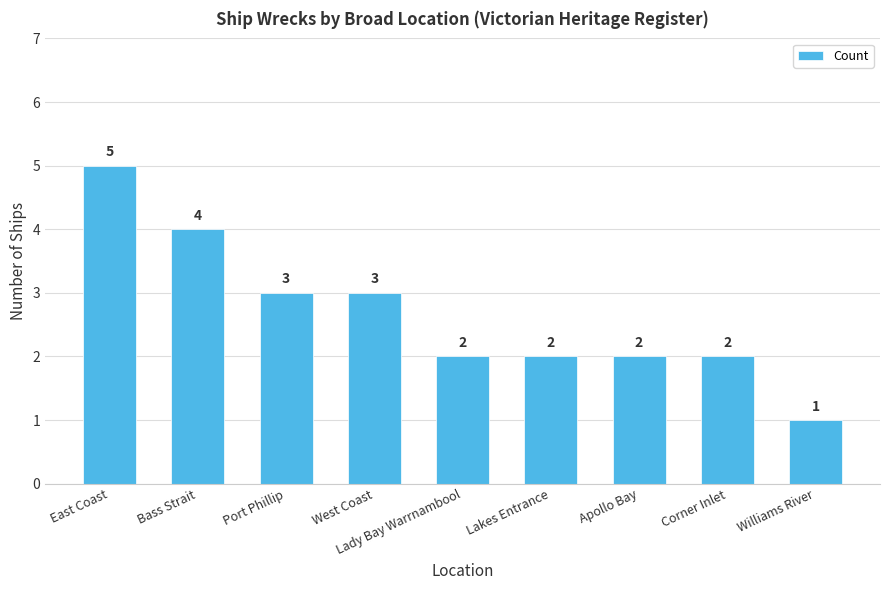

Approximately how many times larger is the value at Lady Bay Warrnambool compared to Port Phillip?

0.7